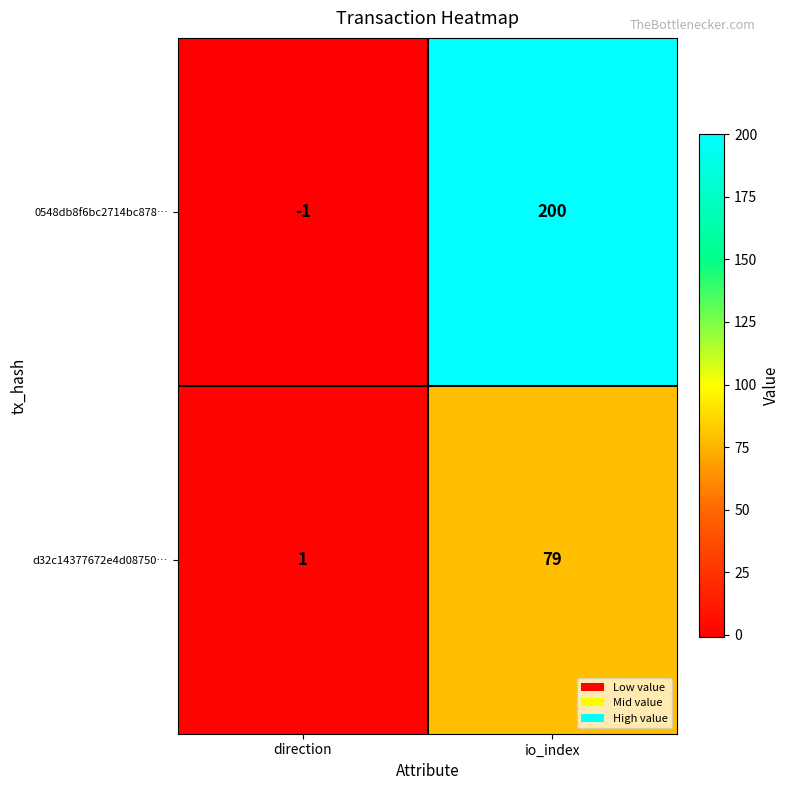

Which series has the largest range (max minus min)?

0548db8f6bc2714bc878…